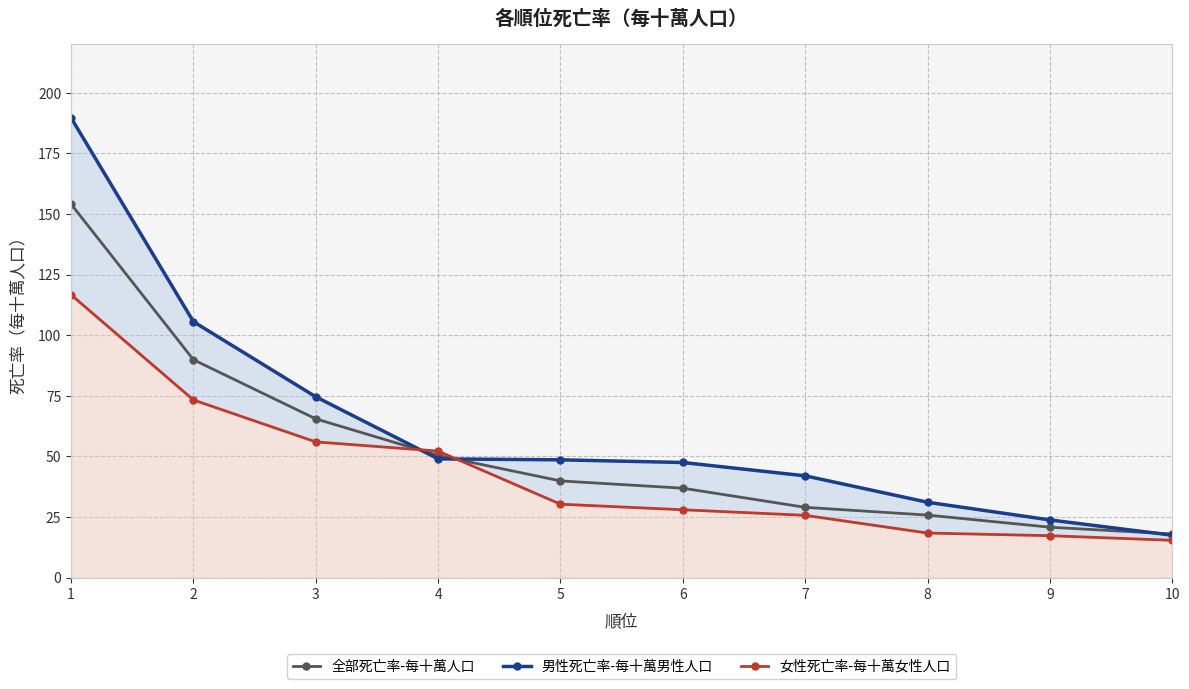

List the series in order of their peak value, lowest first.

女性死亡率-每十萬女性人口, 全部死亡率-每十萬人口, 男性死亡率-每十萬男性人口